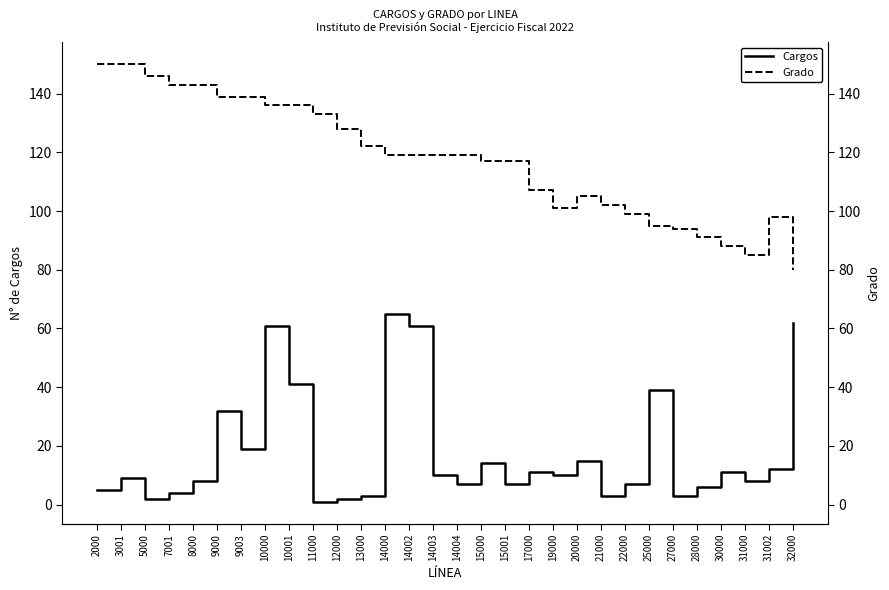

Is the value of Cargos at 7001 greater than the value of Grado at 17000?

No